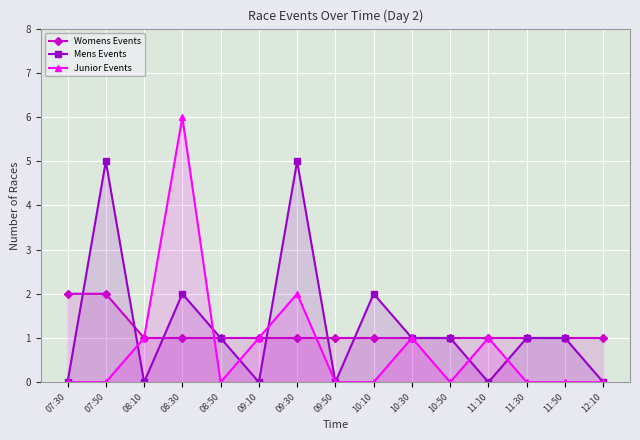

What is the label of the 5th point from the right?

10:50